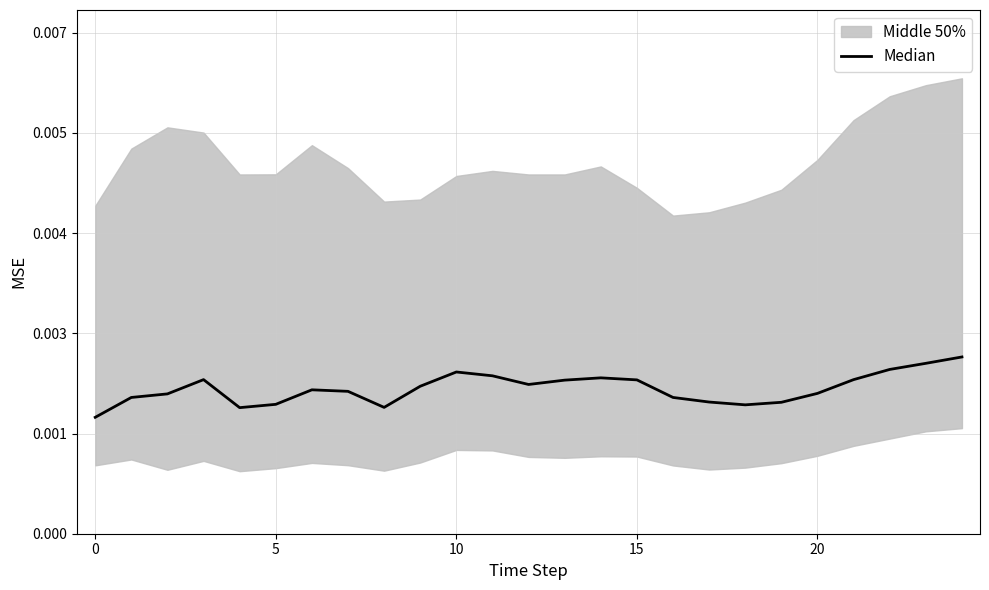

What is the difference between the second highest and minimum values?

106.0